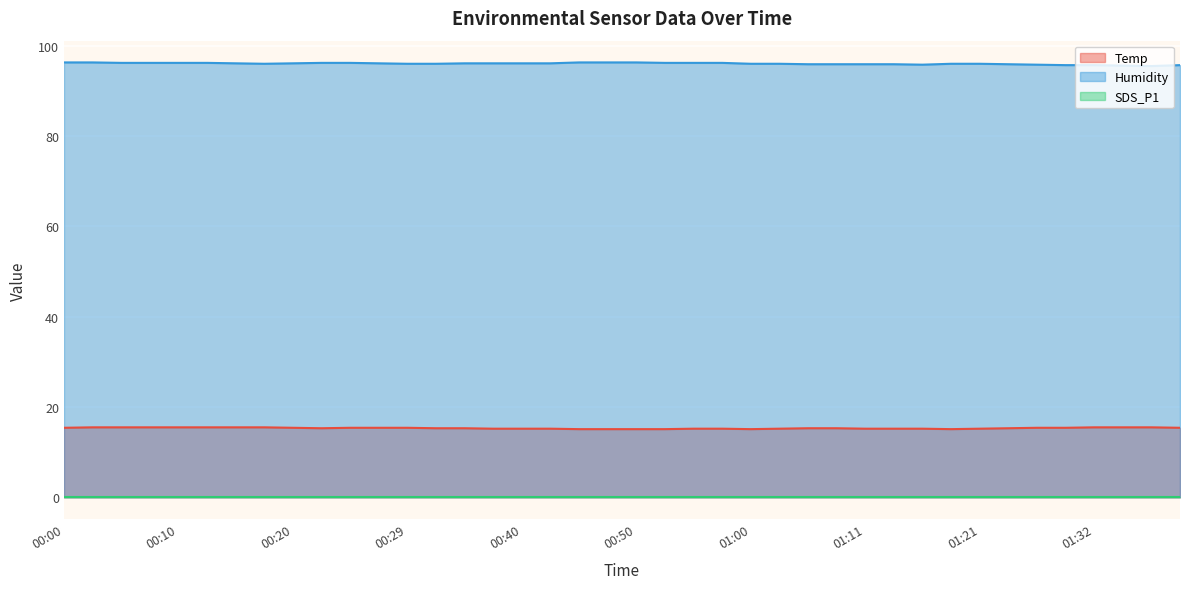

What is the difference between the highest and lowest values at 00:40?

96.1